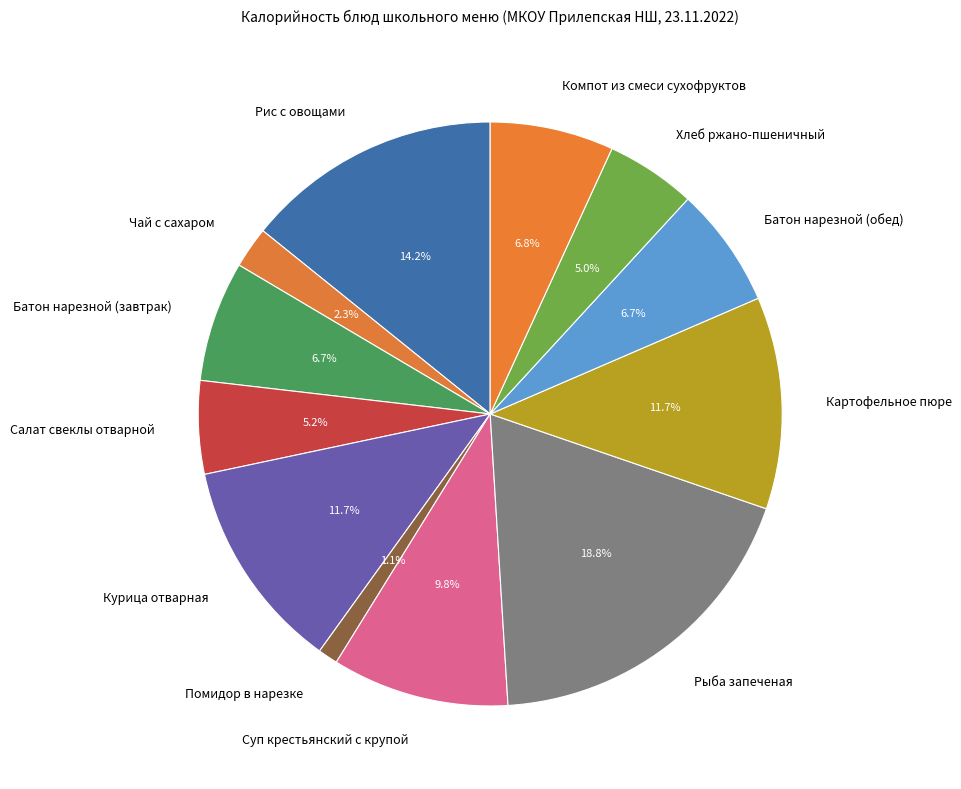

Between Курица отварная and Чай с сахаром, which is larger?

Курица отварная